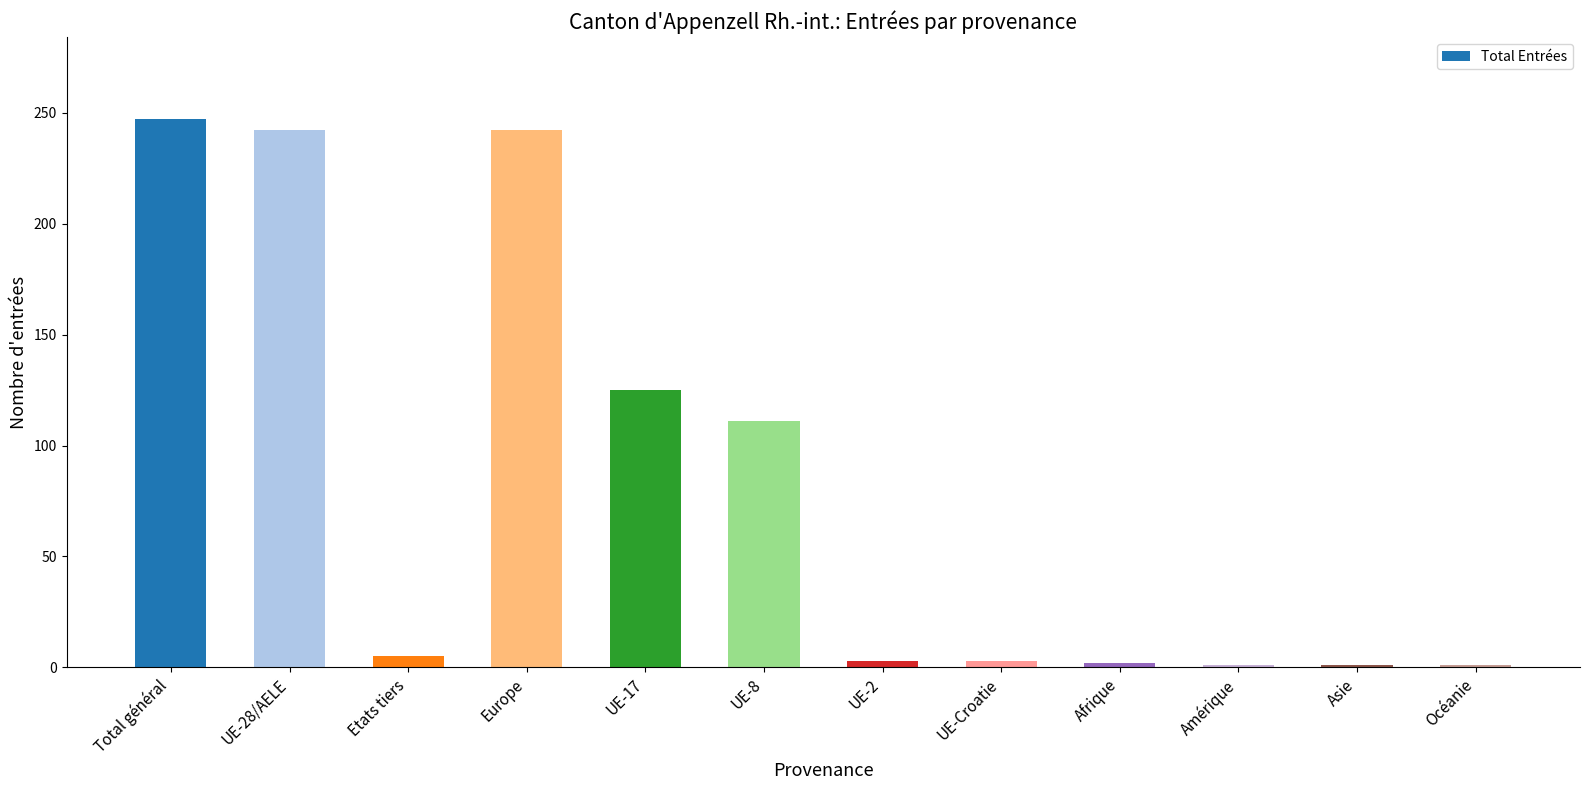

Approximately how many times larger is the value at UE-8 compared to UE-17?

0.9